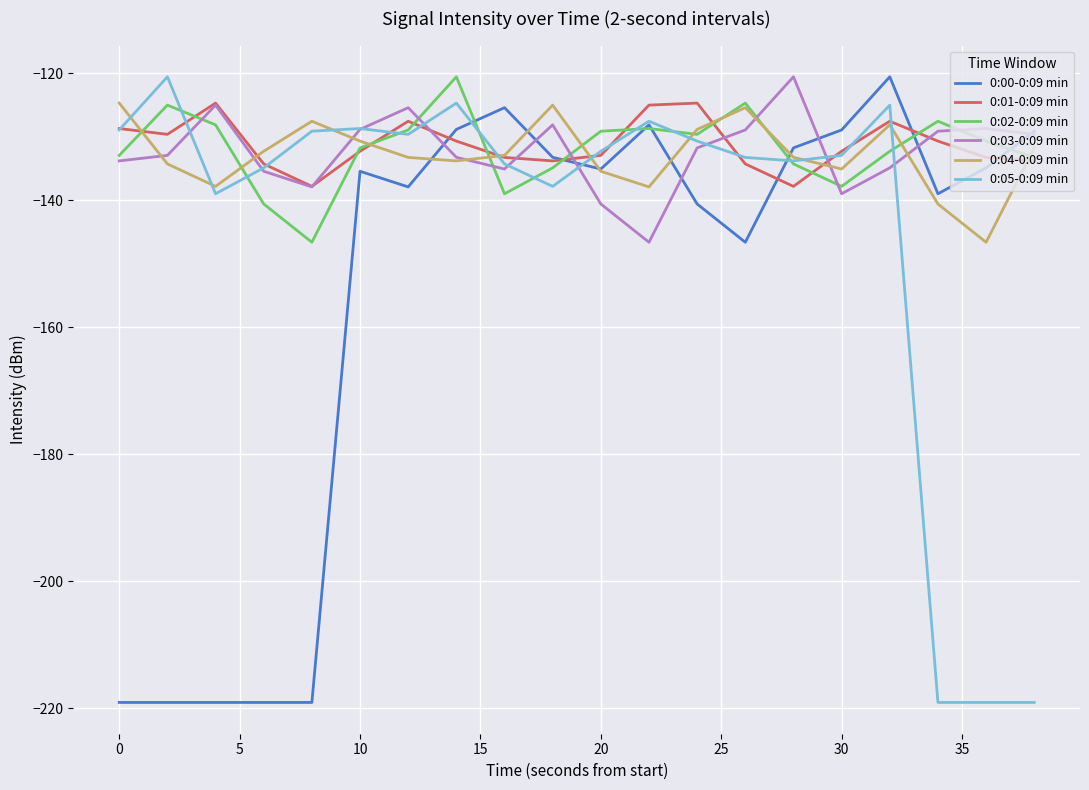

What is the maximum value shown in the chart?

-120.6